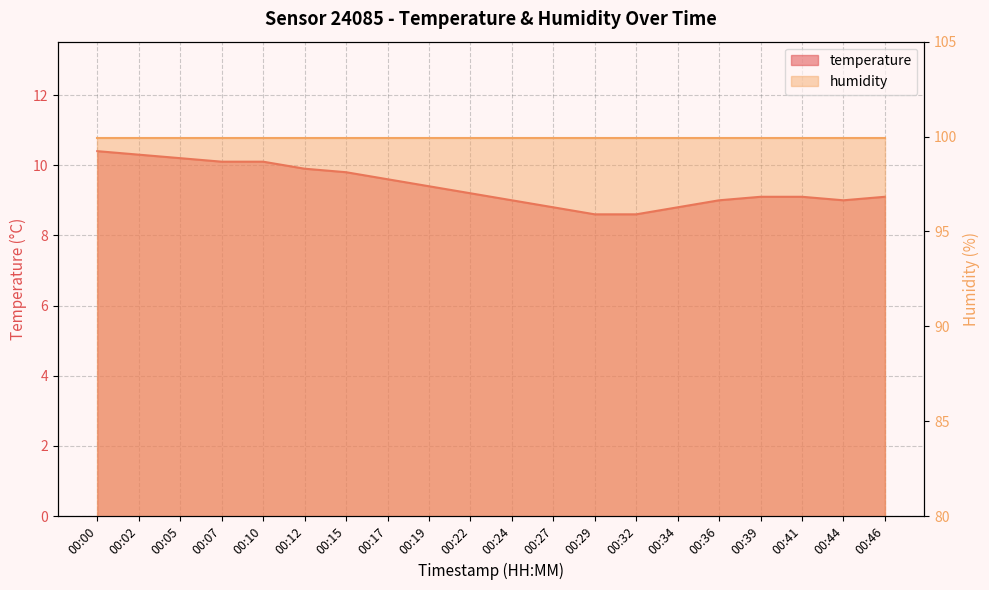

Where is the first local minimum?

00:44